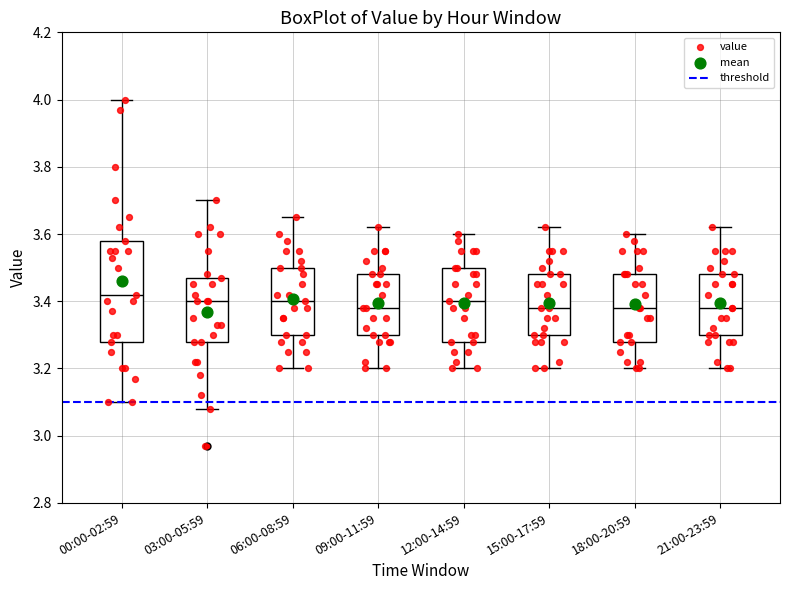

Comparing the boxes themselves (not the whiskers), which one is the tallest?

00:00-02:59